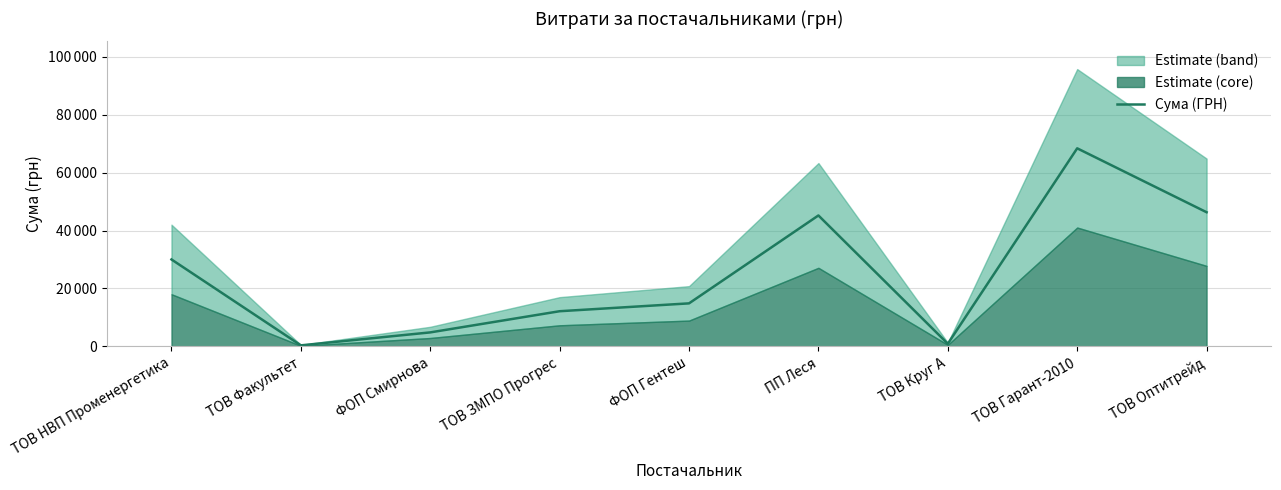

How many points are higher than both their immediate neighbors (excluding endpoints)?

2